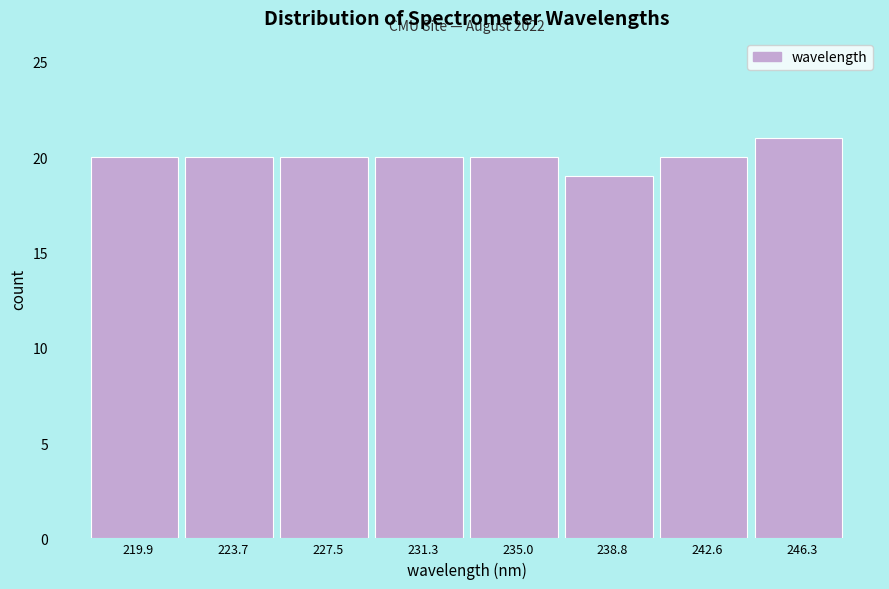

Over which range of the x-axis is the bar tallest?

244.5 to 248.0